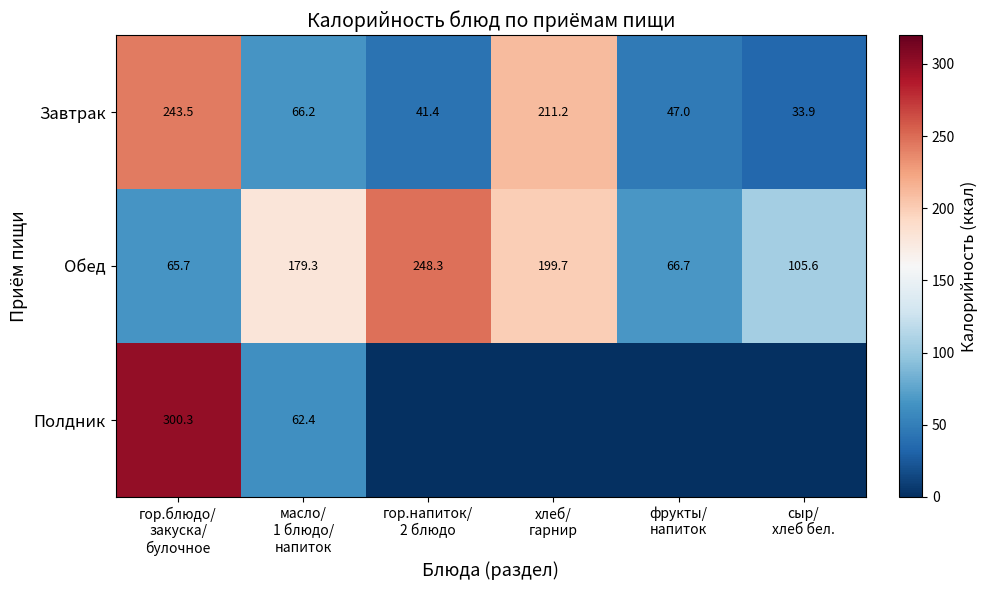

What is the sum of all Завтрак values?

643.2